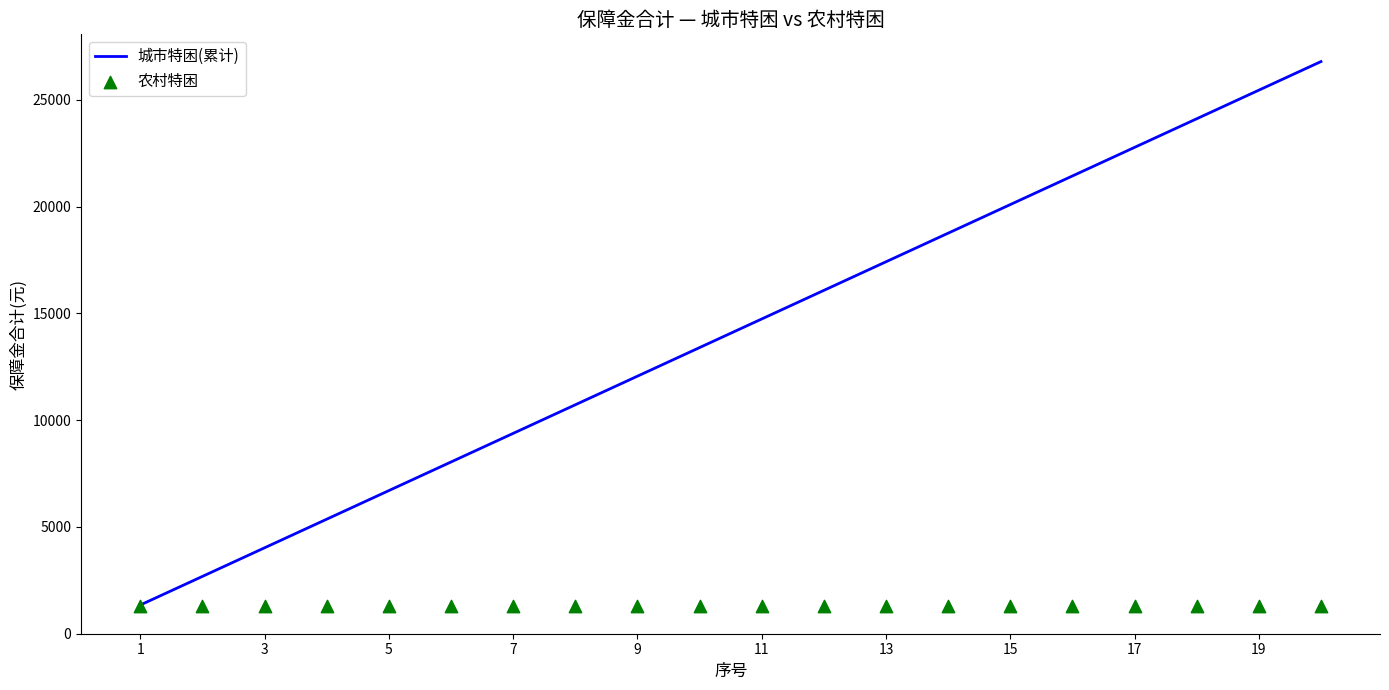

What are all the series names shown in the legend?

城市特困(累计), 农村特困